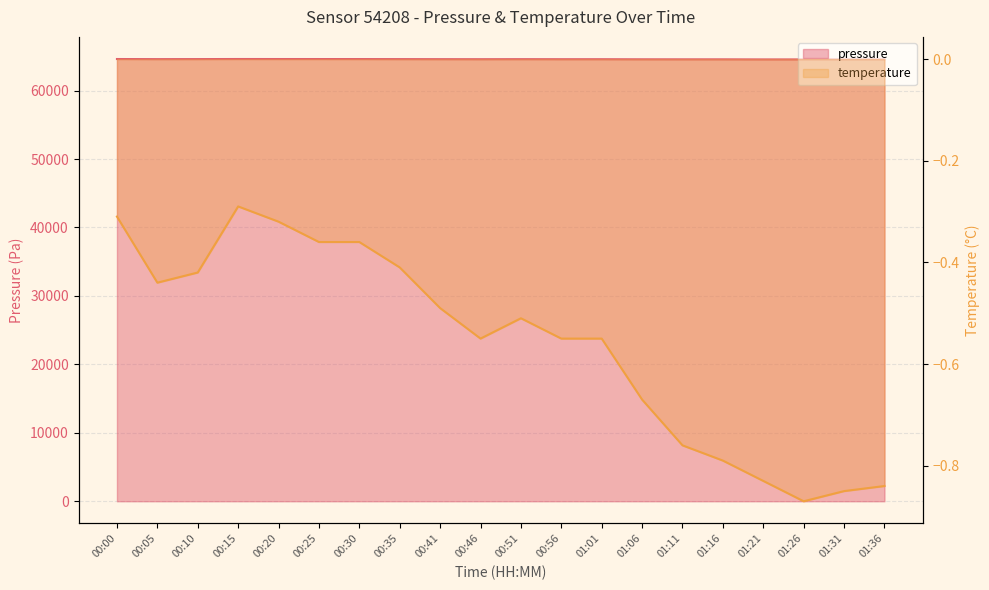

Which series has the largest total across all categories?

pressure